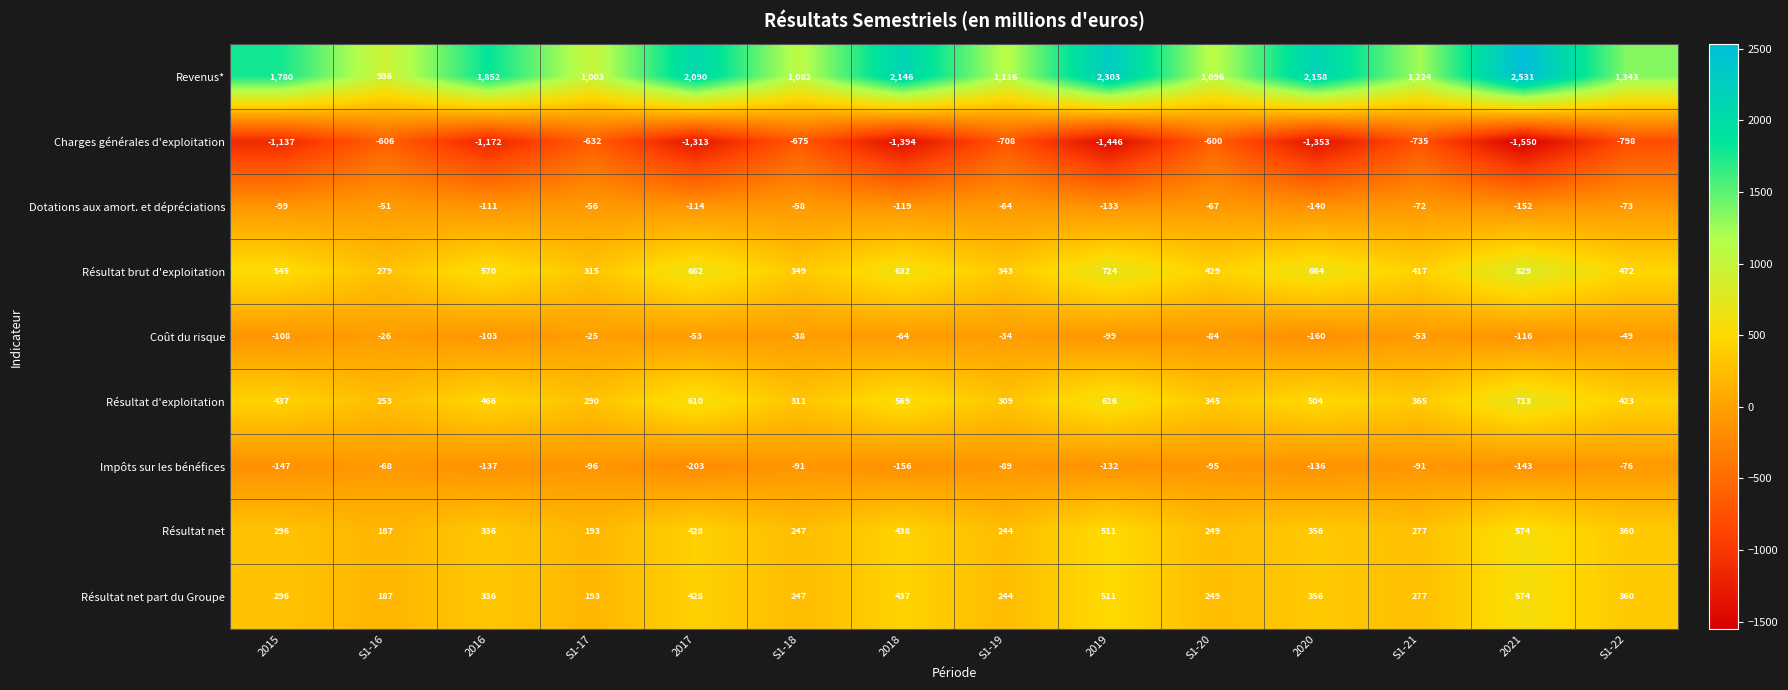

At 2018, list the series in order from largest to smallest.

Revenus*, Résultat brut d'exploitation, Résultat d'exploitation, Résultat net, Résultat net part du Groupe, Coût du risque, Dotations aux amort. et dépréciations, Impôts sur les bénéfices, Charges générales d'exploitation